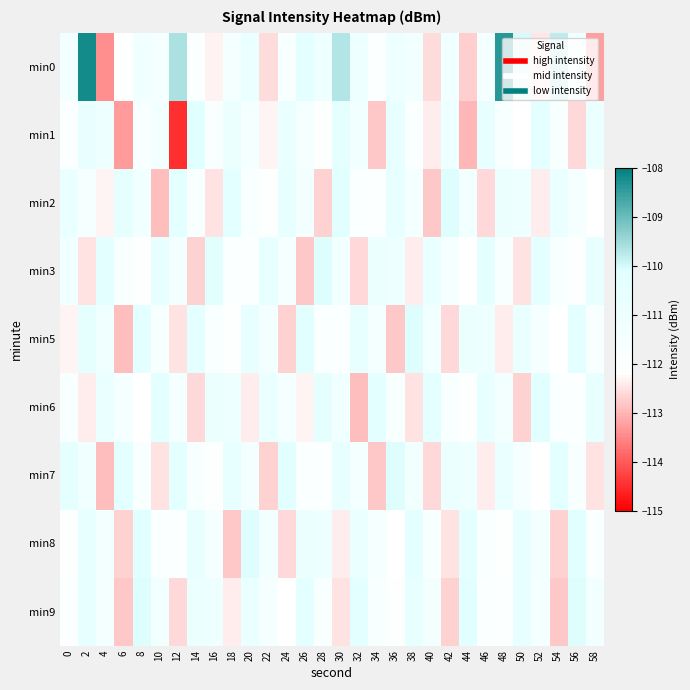

What is the greatest value displayed?

-108.2